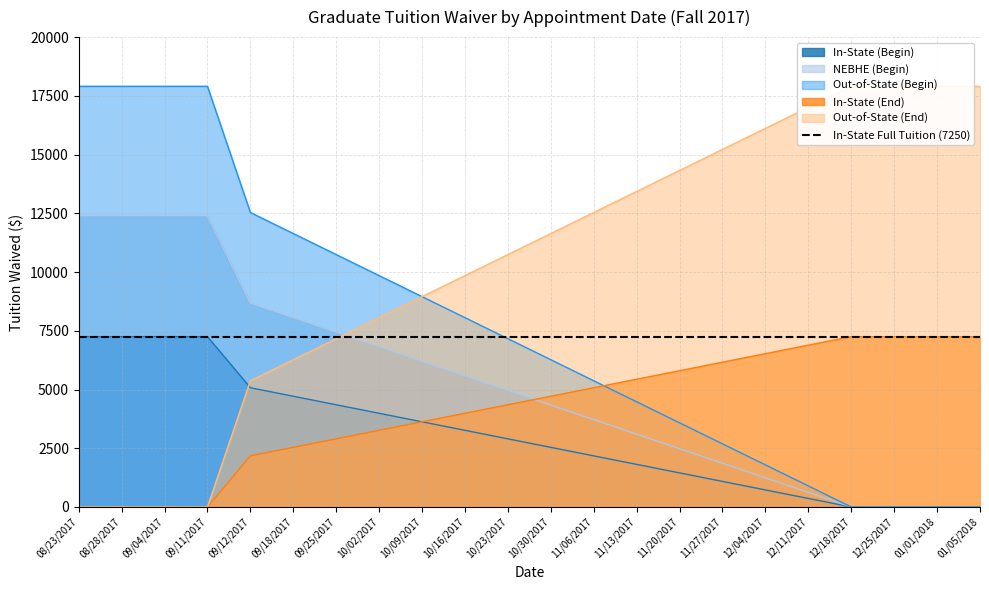

Where is In-State (End) nearest to the value 3625?

10/09/2017